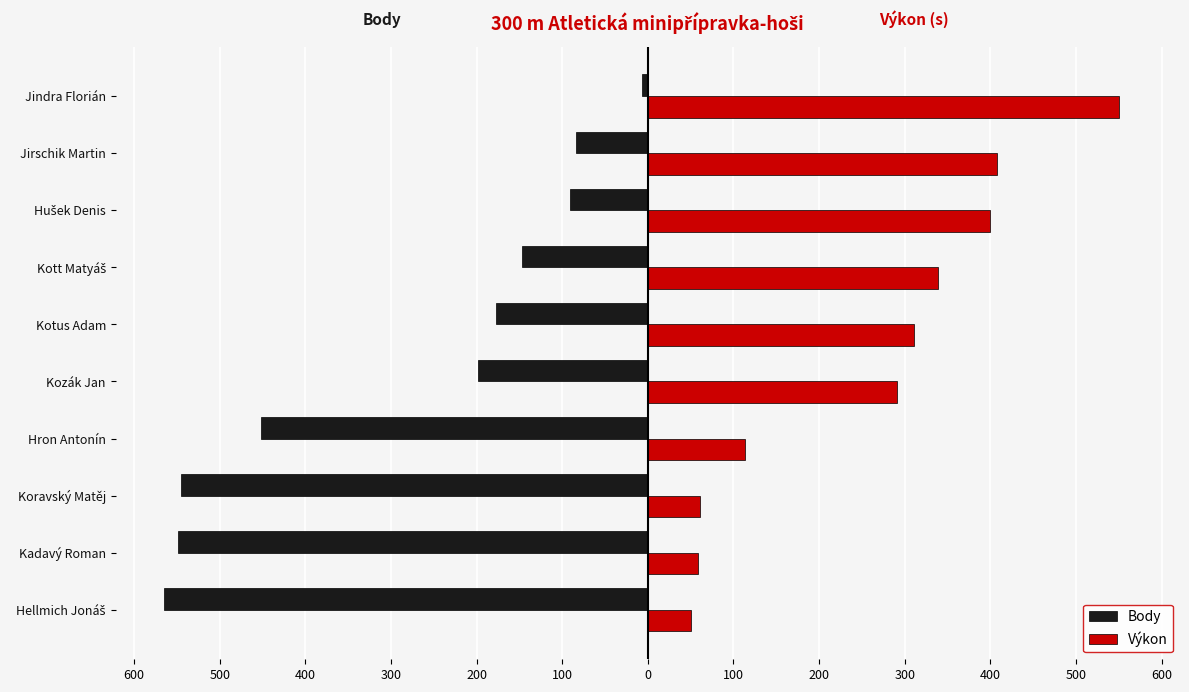

What are all the series names shown in the legend?

Body, Výkon